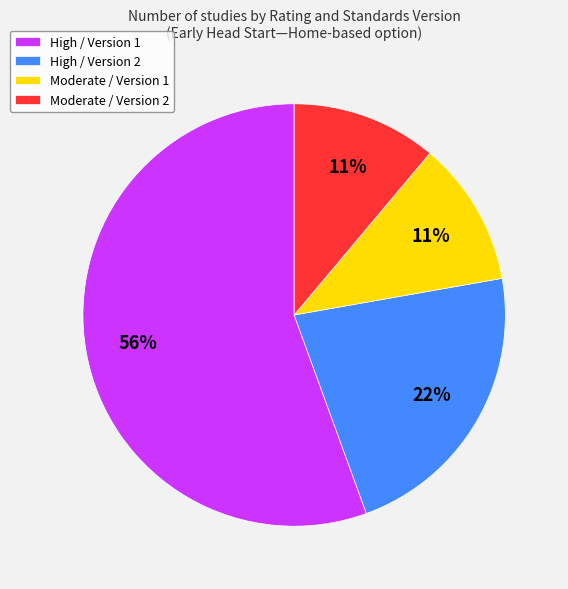

How many slices are in this pie chart?

4